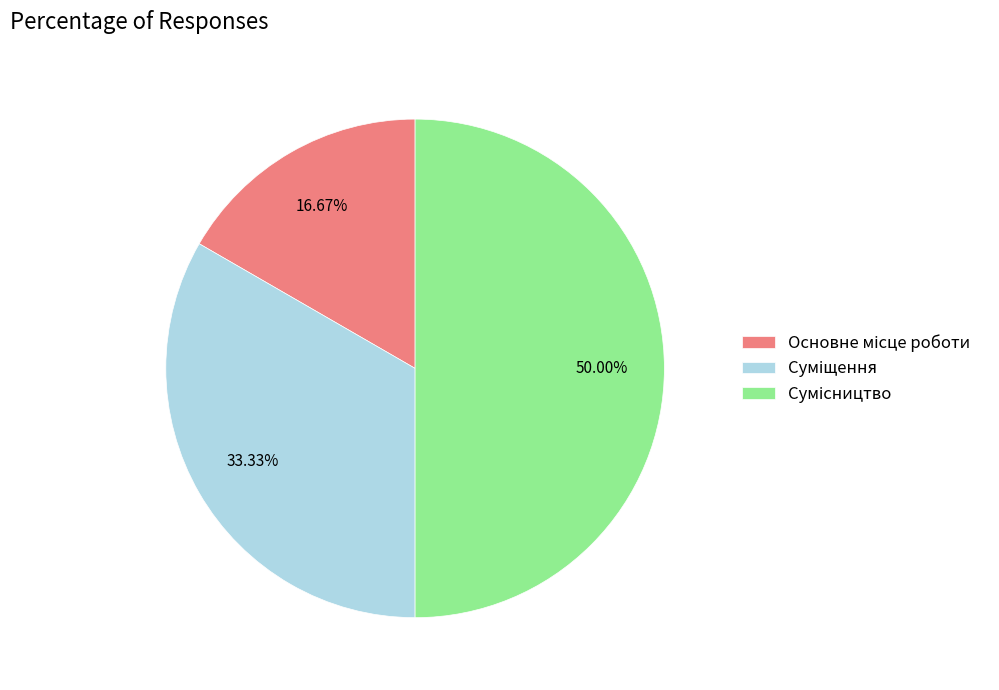

Combined, what portion of the pie is Суміщення and Сумісництво?

83.3%